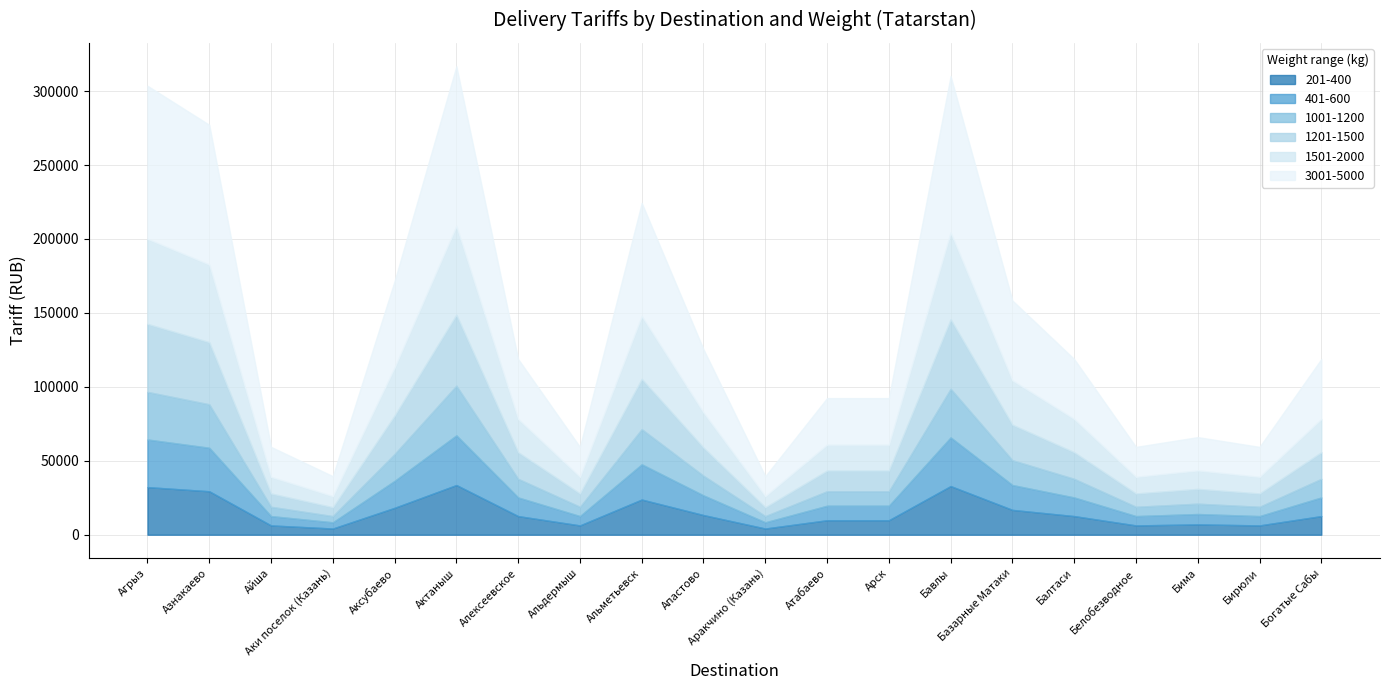

What is the difference between the maximum and second lowest values in the 1001-1200 series?

29400